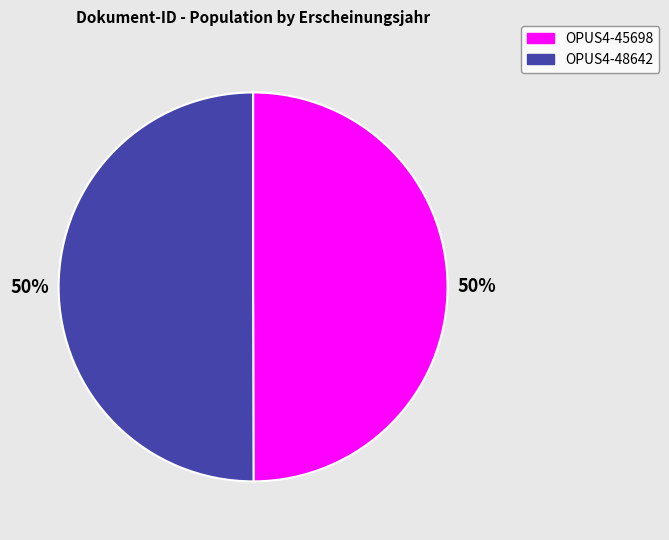

Do OPUS4-48642 and OPUS4-45698 together represent more than half of the pie?

Yes